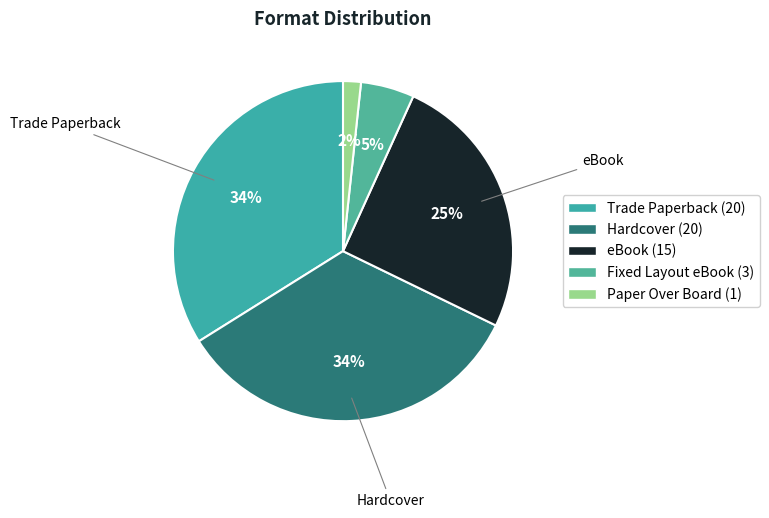

Does any single category account for the majority?

No